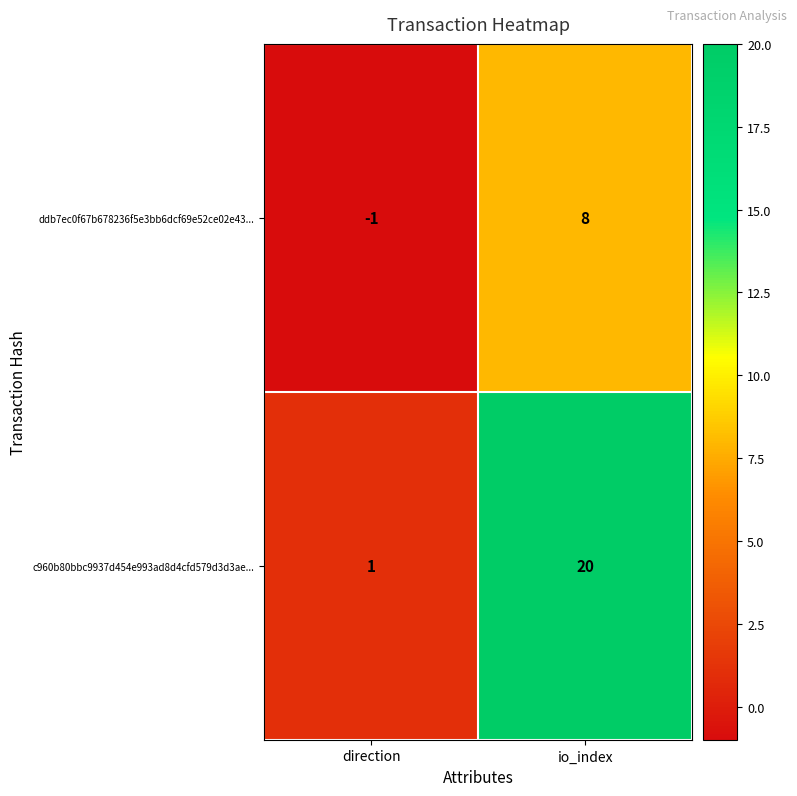

List the series in order of their overall mean, lowest first.

ddb7ec0f67b678236f5e3bb6dcf69e52ce02e43..., c960b80bbc9937d454e993ad8d4cfd579d3d3ae...